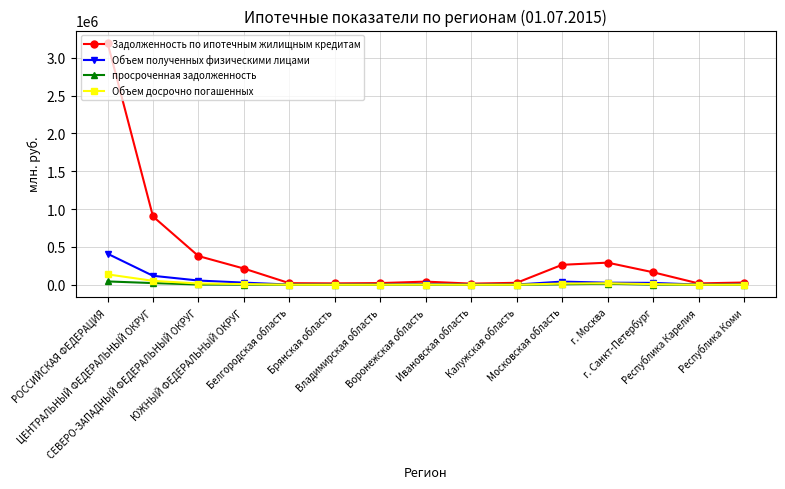

What position from the right is г. Санкт-Петербург?

3